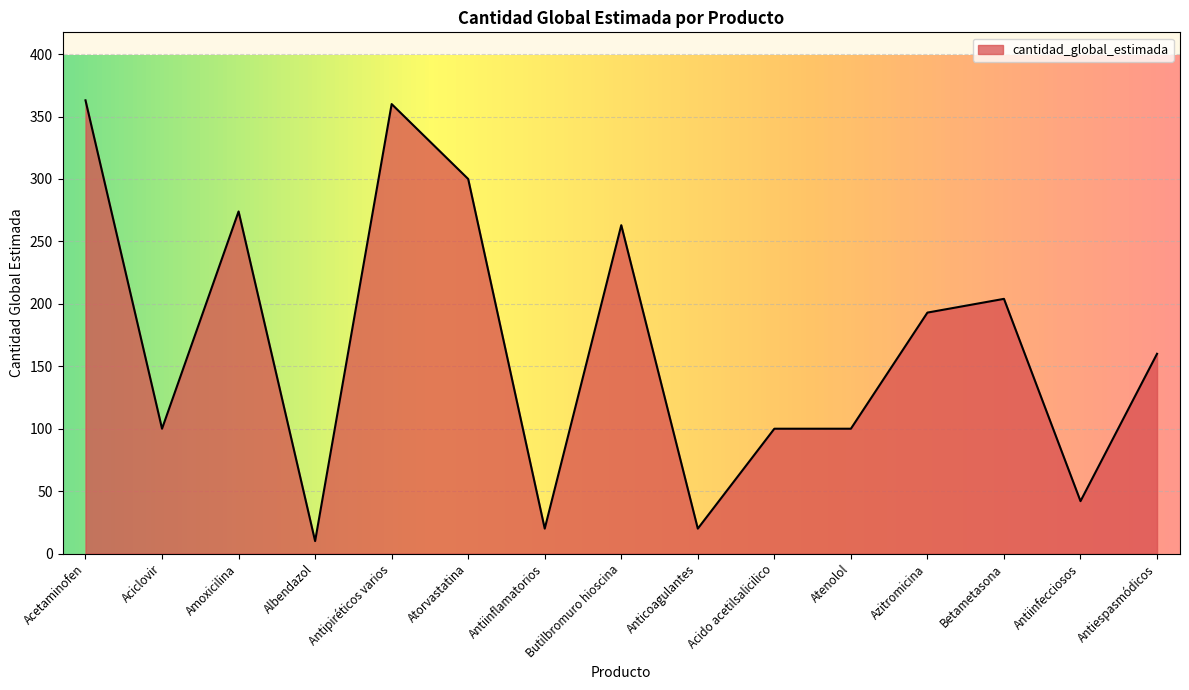

What is the greatest value displayed?

363